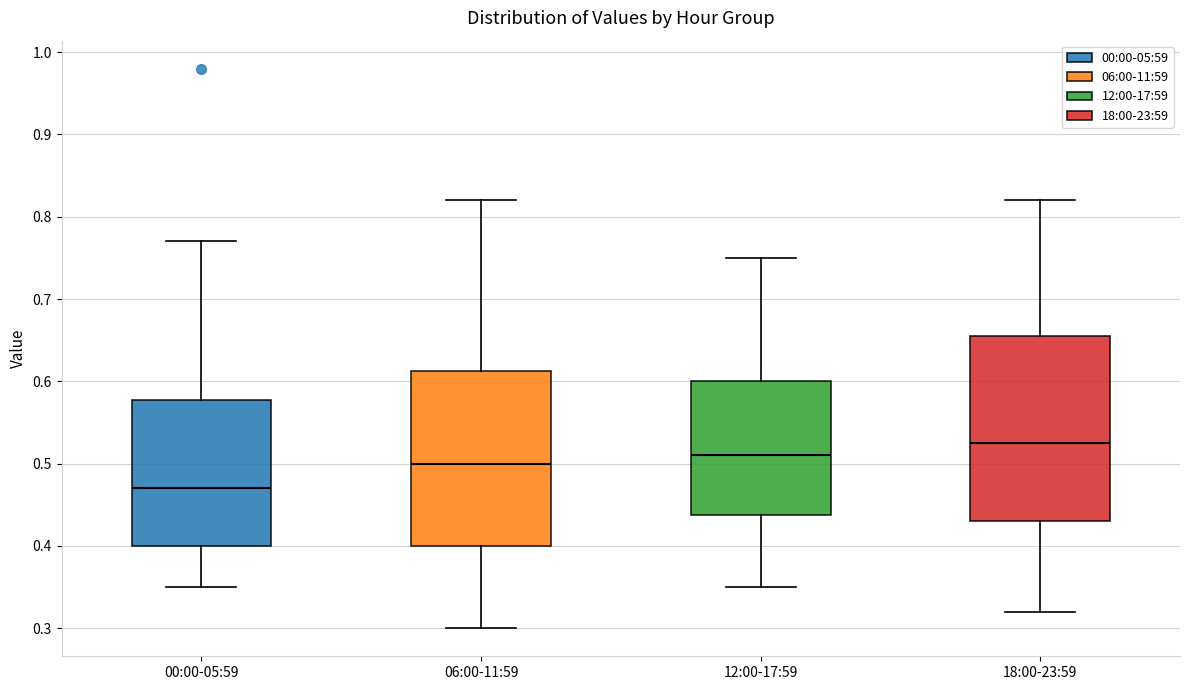

Reading left to right, read every box against the y-axis: the position of its median line, the range the box covers, and the ends of its whiskers. The values are not printed on the chart, so give them approximately, as read against the axis.

00:00-05:59: median 0.47, box 0.40 to 0.58, whiskers 0.35 to 0.77
06:00-11:59: median 0.50, box 0.40 to 0.61, whiskers 0.30 to 0.82
12:00-17:59: median 0.51, box 0.44 to 0.60, whiskers 0.35 to 0.75
18:00-23:59: median 0.53, box 0.43 to 0.66, whiskers 0.32 to 0.82